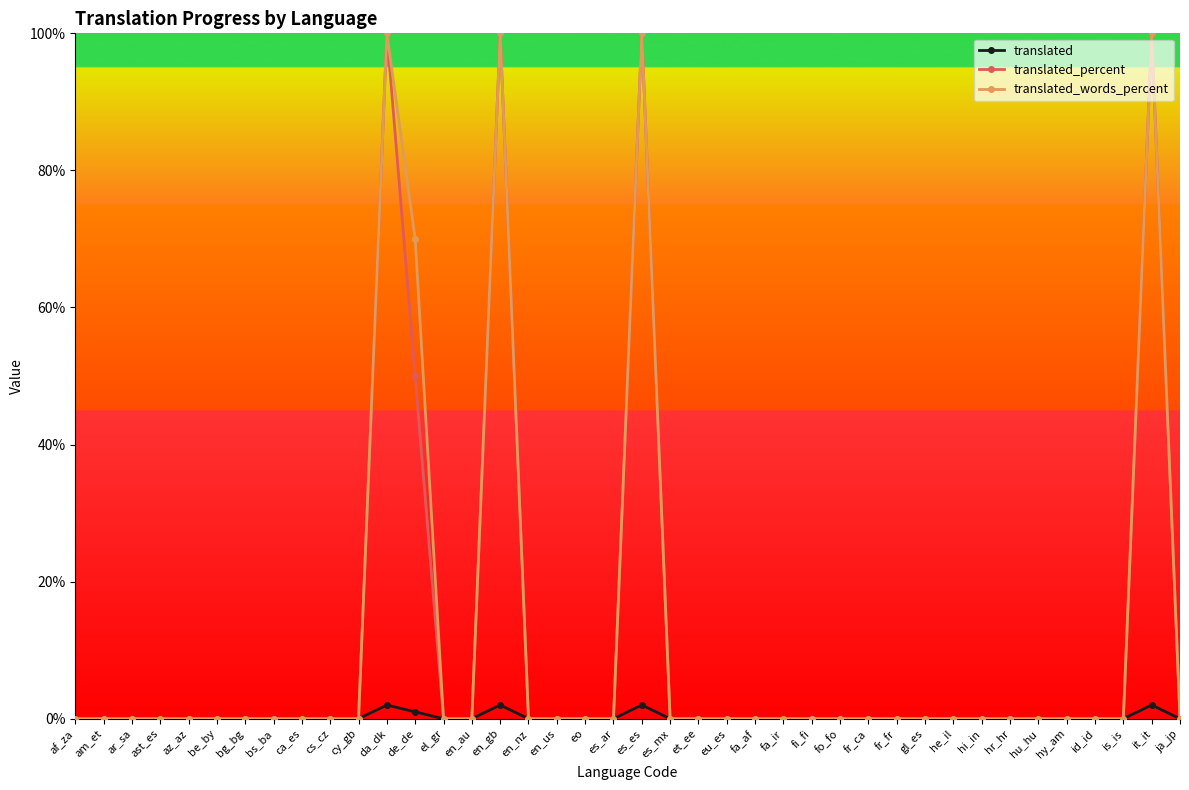

Where is translated_percent nearest to the value 50?

de_de